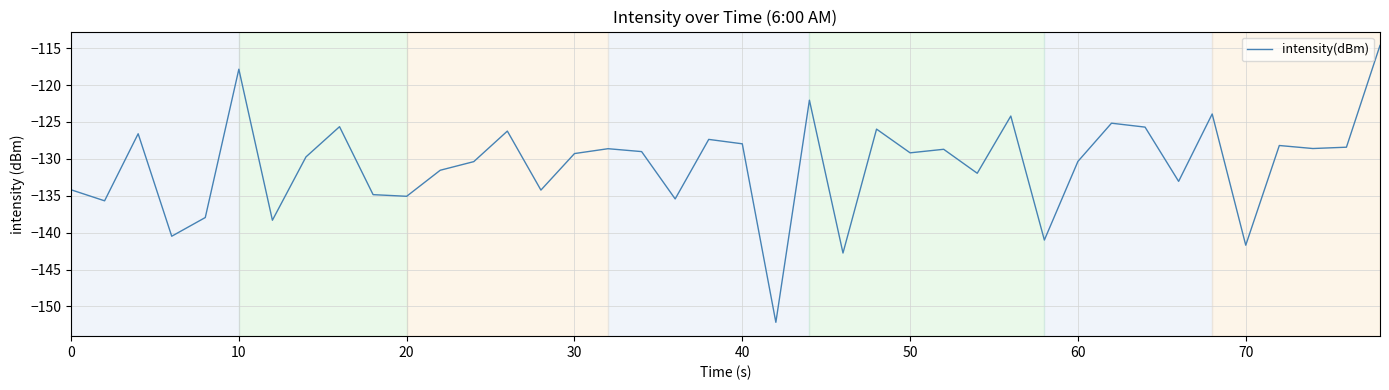

What is the greatest value displayed?

-114.6